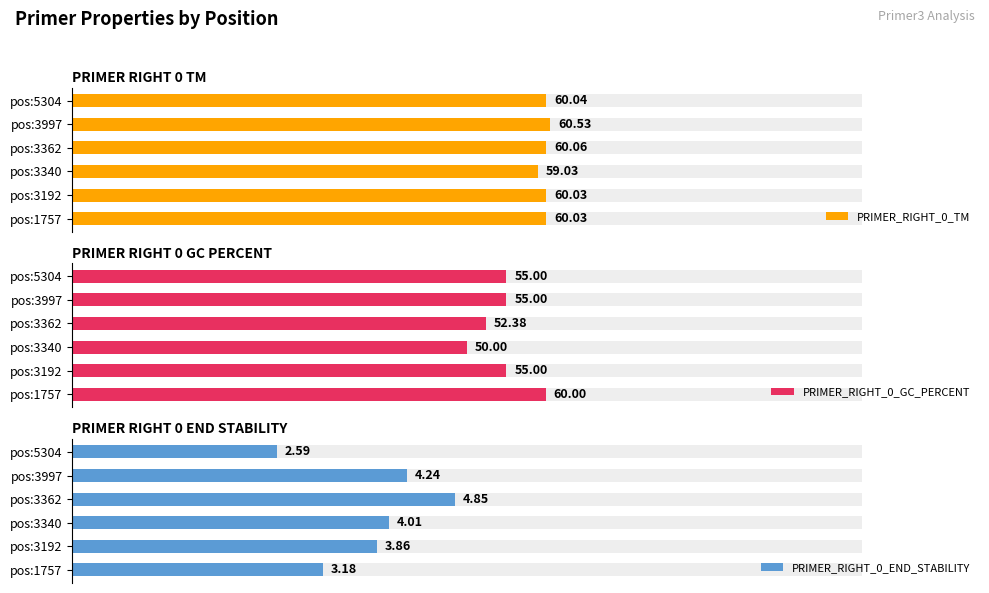

What value does the PRIMER_RIGHT_0_END_STABILITY series have at pos:1757?

3.2